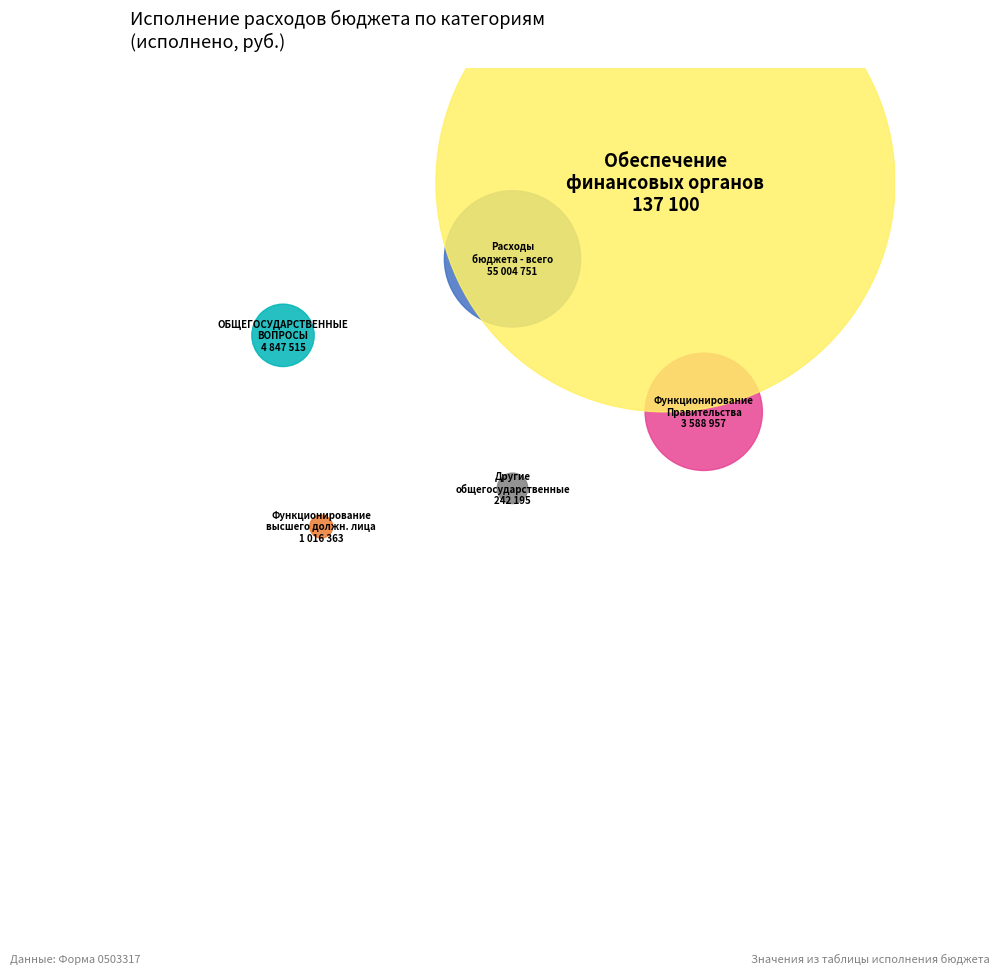

Approximately how many times larger is the value at Функционирование Правительства compared to Функционирование высшего должностного лица?

3.5